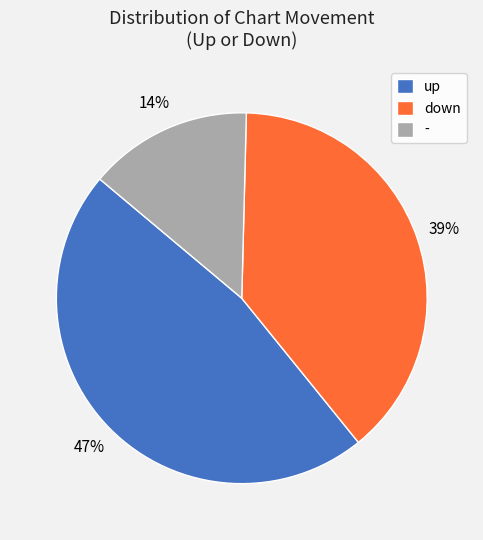

Is it true that up is 47% of the pie?

True